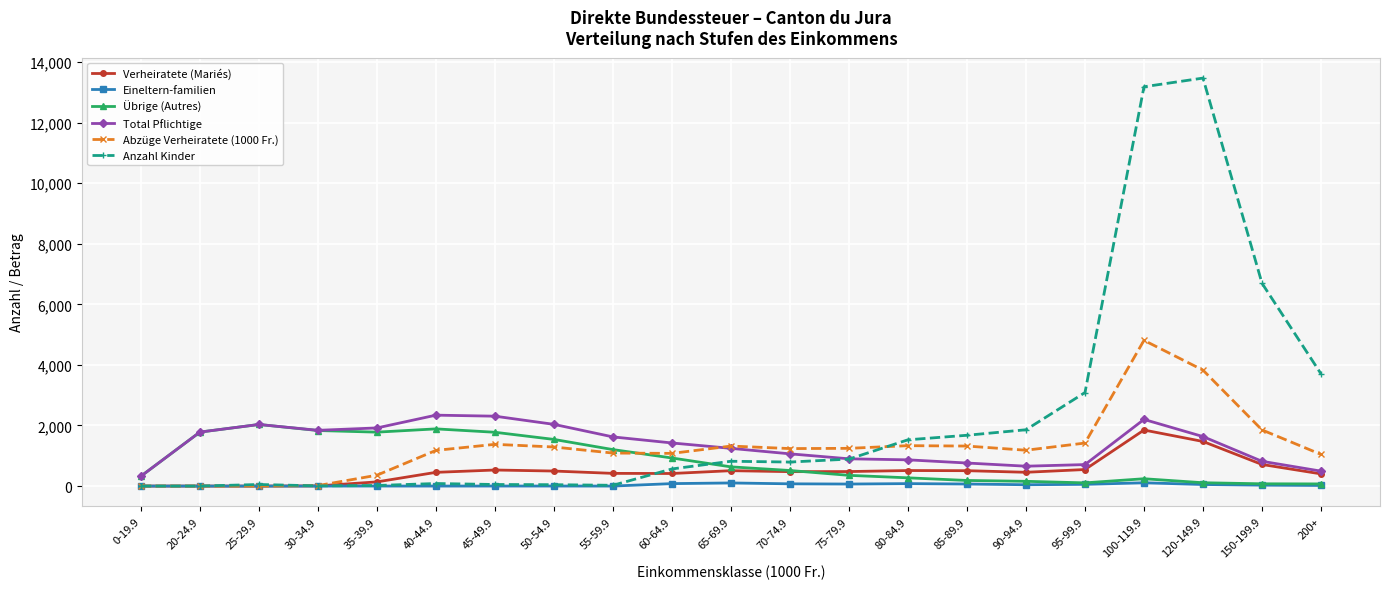

Which series has the largest total across all categories?

Anzahl Kinder